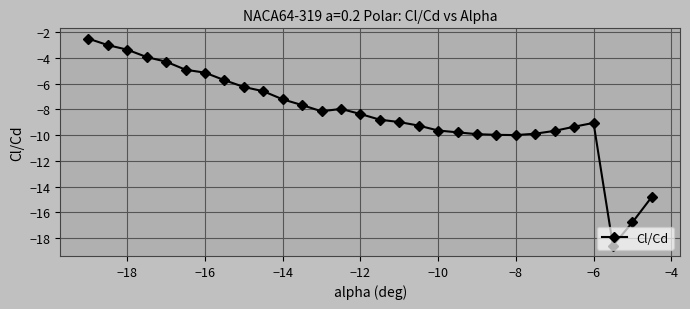

What is the value of the 30th point from the left?

-14.8